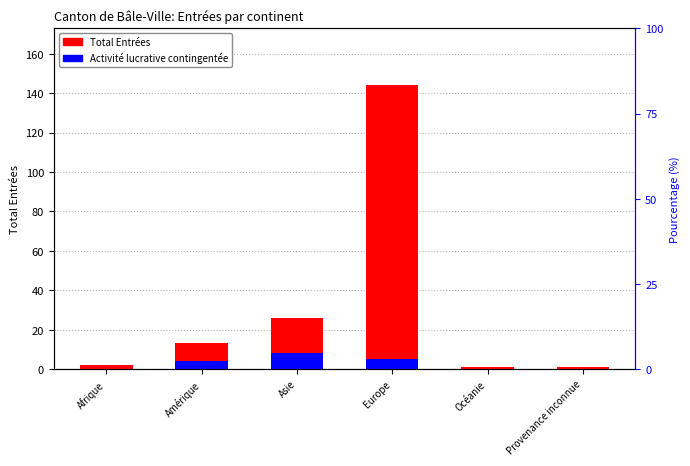

What is the difference between the maximum and minimum values in the Total Entrées series?

143